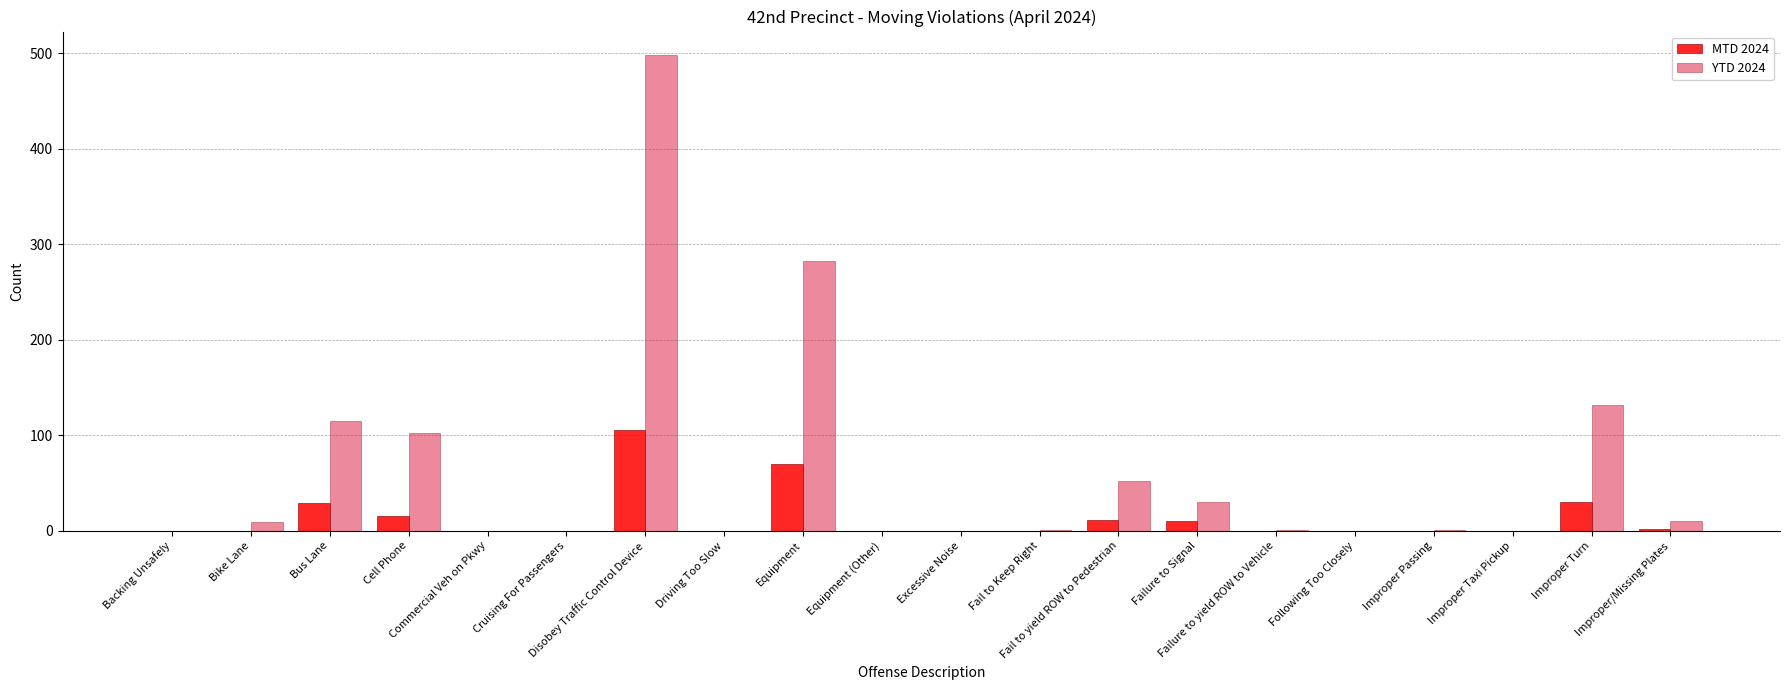

Is the value of MTD 2024 at Improper Taxi Pickup greater than the value of YTD 2024 at Fail to yield ROW to Pedestrian?

No